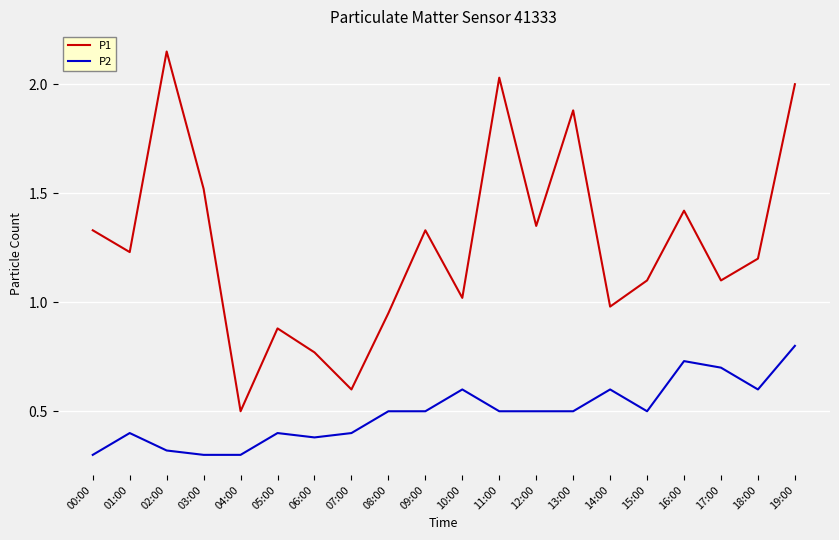

What is the minimum value shown in the chart?

0.3